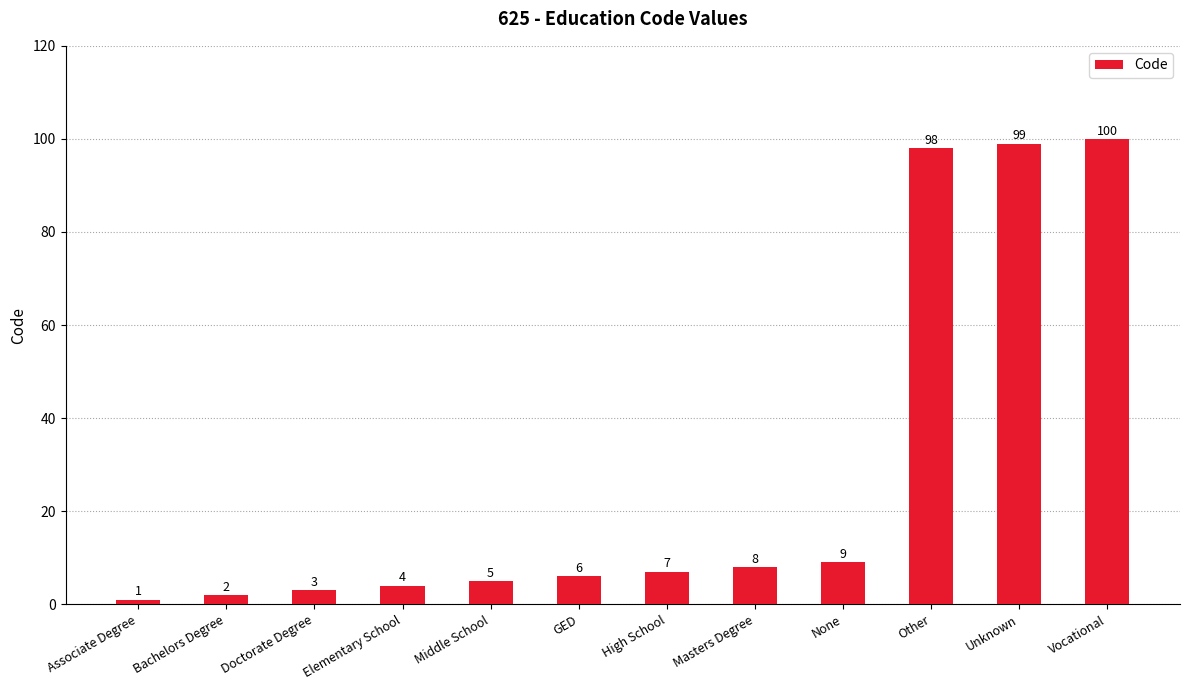

Where is the data nearest to the value 50?

None